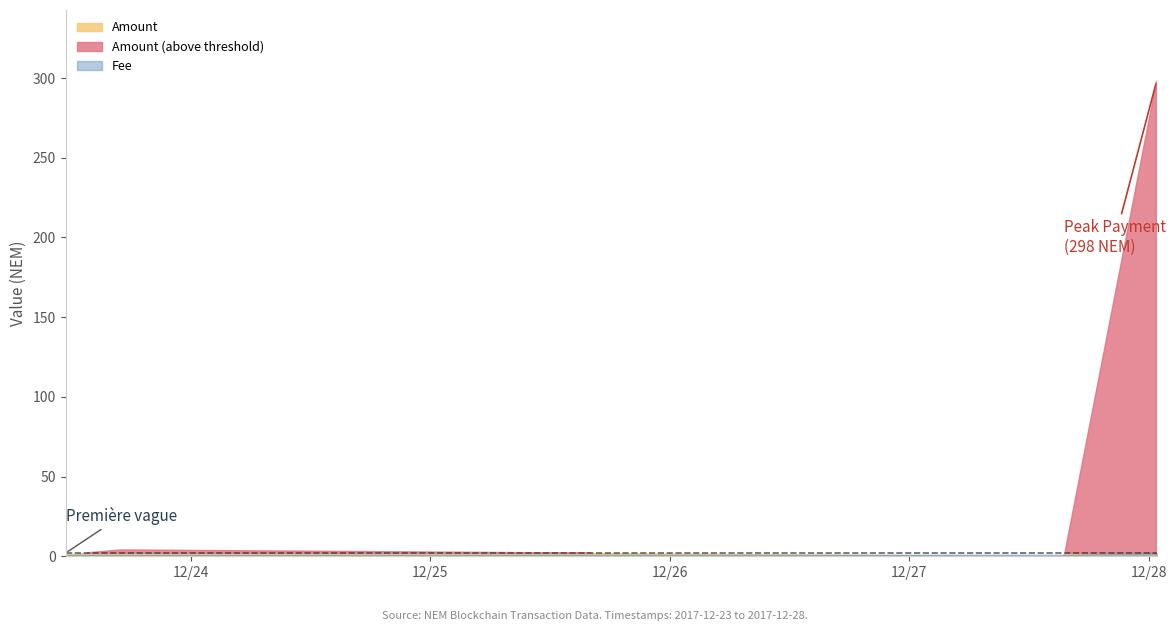

What position from the right is 2017-12-27 15:32:14?

2